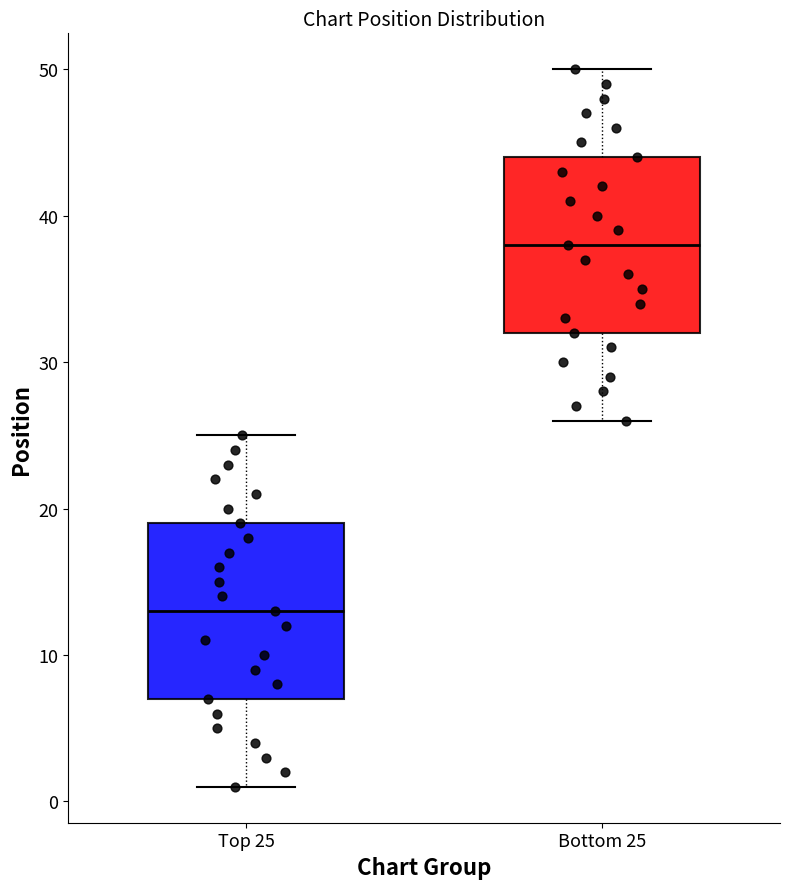

Reading left to right, transcribe this box plot: for each box, give where its median line is, the range the box spans, and where its two whiskers end, as read against the y-axis. The values are not printed on the chart, so give them approximately, as read against the axis.

Top 25: median 13, box 7 to 19, whiskers 1 to 25
Bottom 25: median 38, box 32 to 44, whiskers 26 to 50